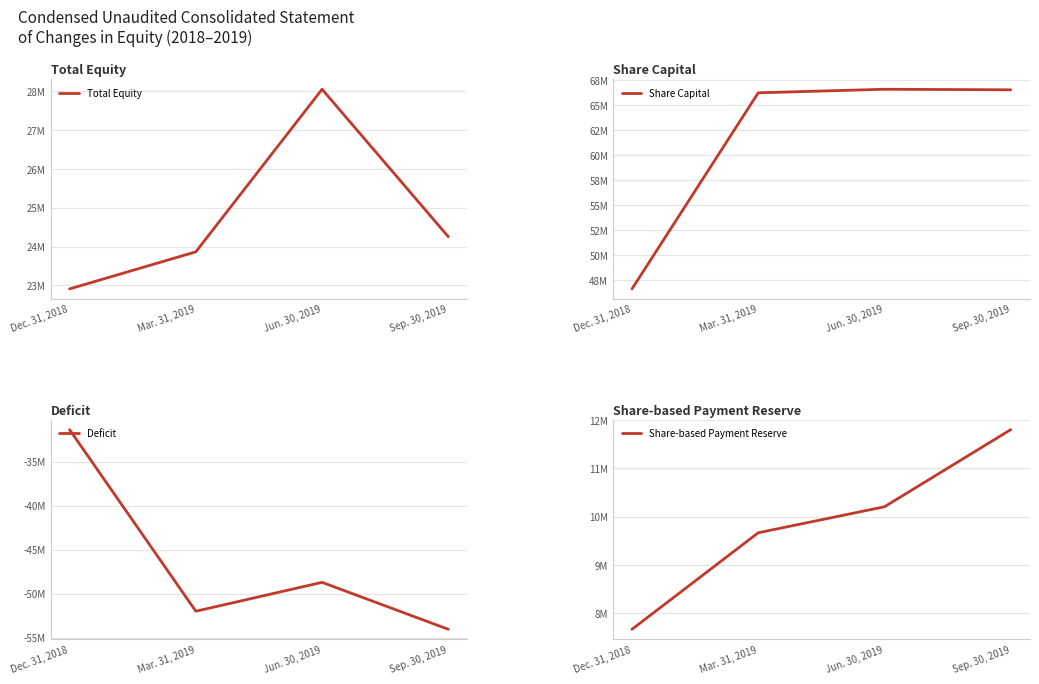

What is the minimum value for Total Equity?

22906188